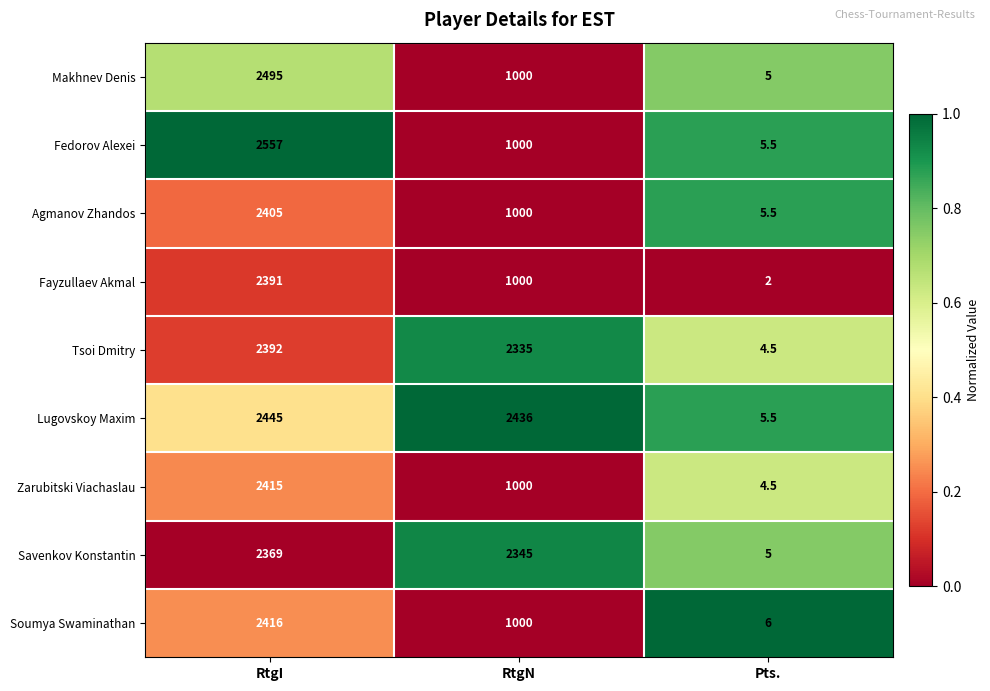

Count the number of categories in the chart.

3